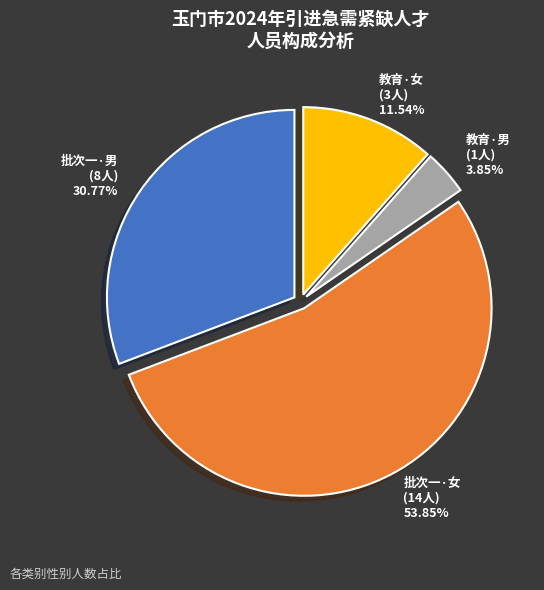

Approximately how many times larger is the value at 教育·女 (3人) compared to 批次一·男 (8人)?

0.4